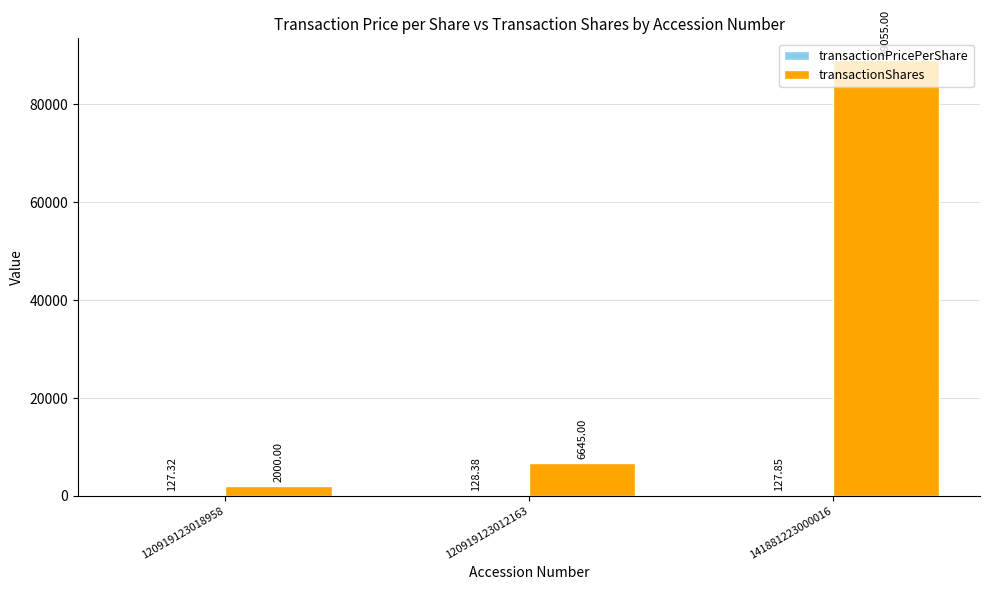

What is the sum of all transactionShares values?

97700.0